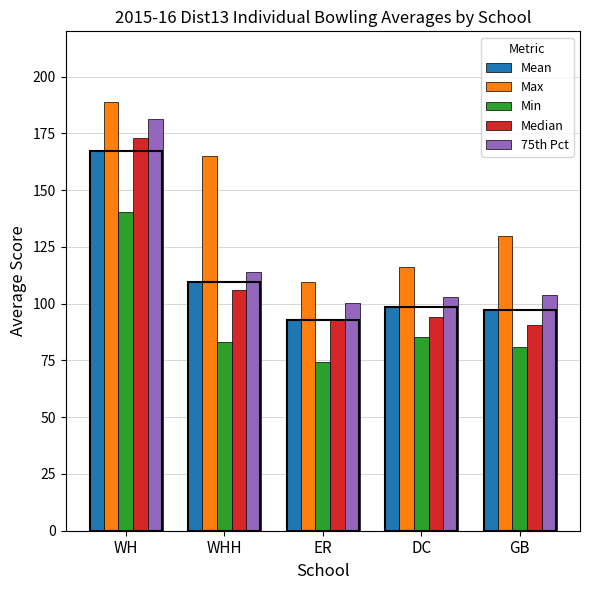

At which category is the sum across all series the highest?

WH